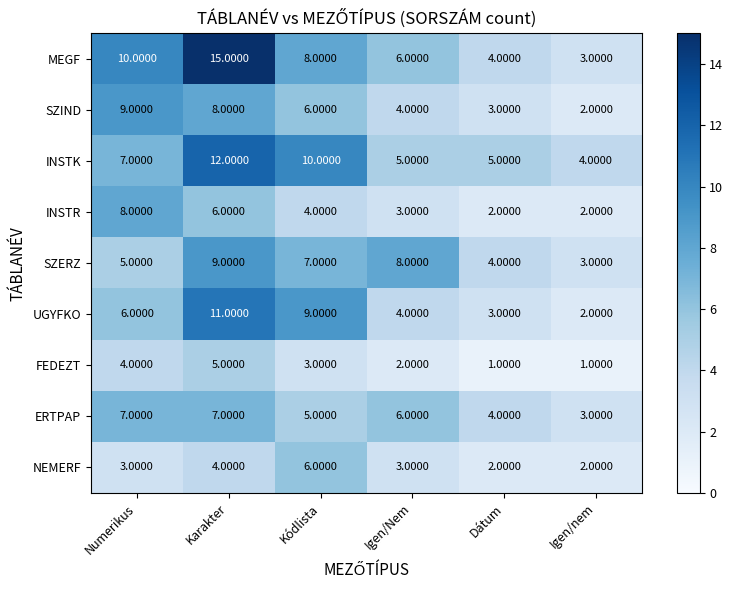

What is the total value across all series at Numerikus?

59